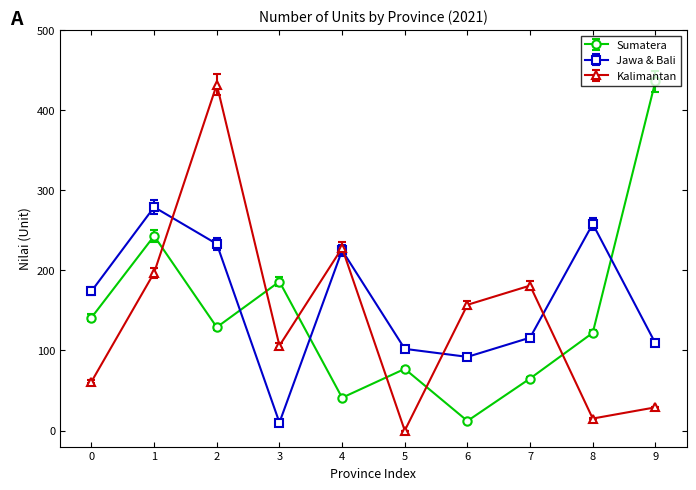

Where do Sumatera and Jawa & Bali first cross each other?

2 and 3